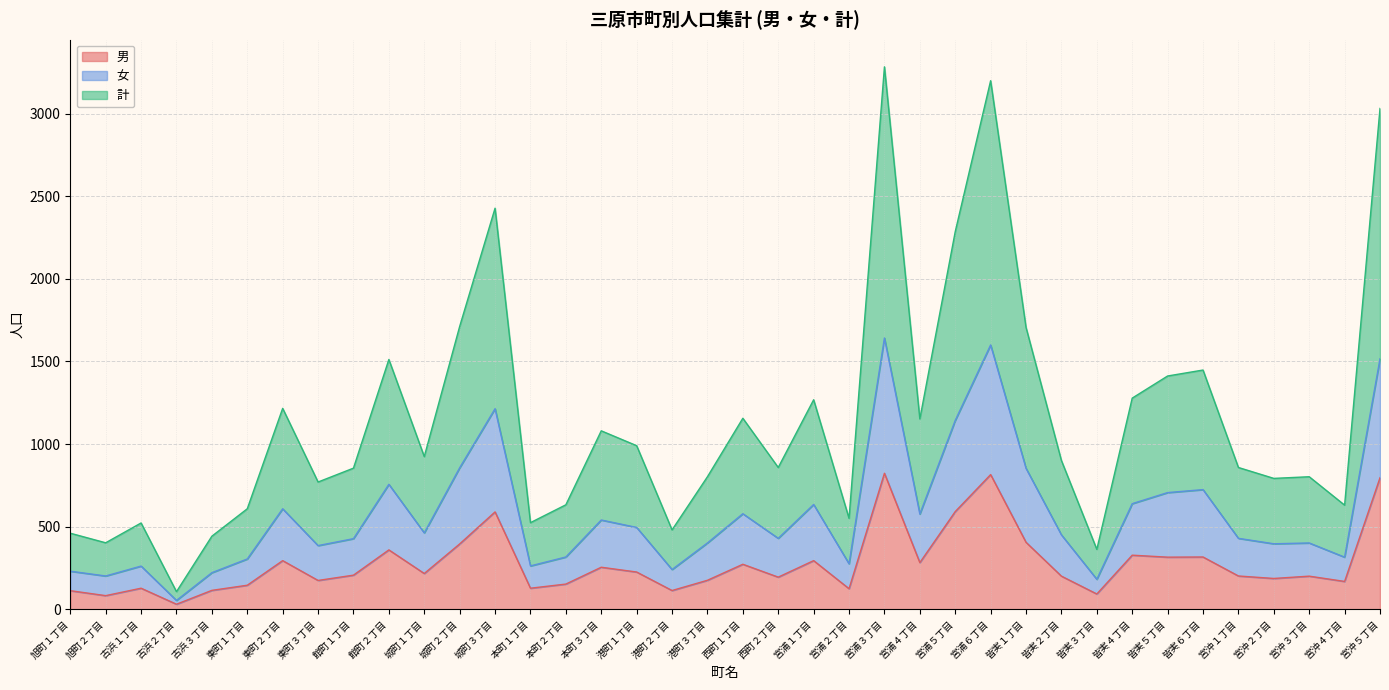

True or false: 計 has more than 0 interior local peaks.

True